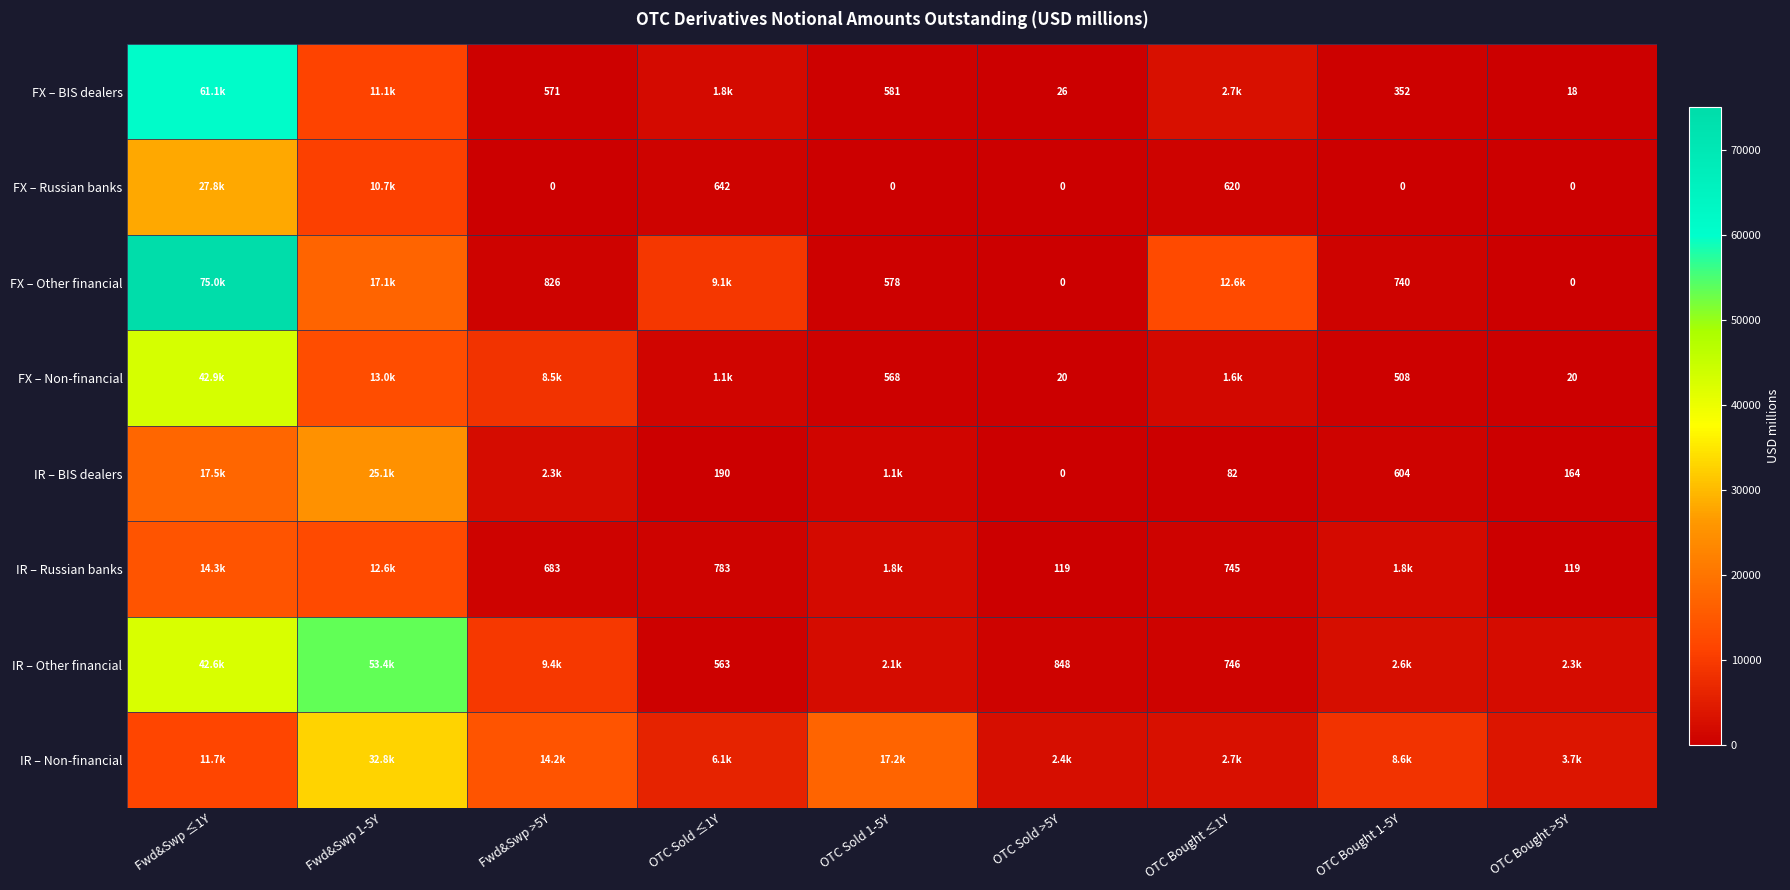

The value of IR – Non-financial at OTC Bought ≤1Y is 4745.2. True or false?

False